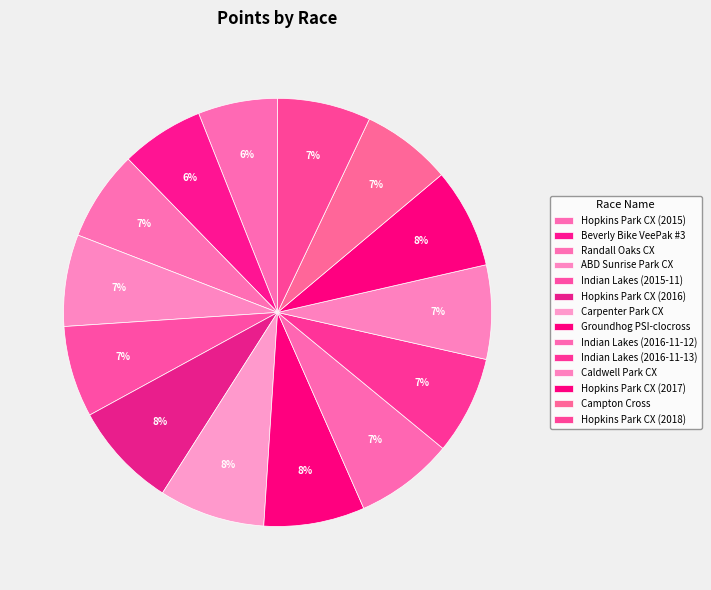

Which slice is the smallest?

Hopkins Park CX (2015)